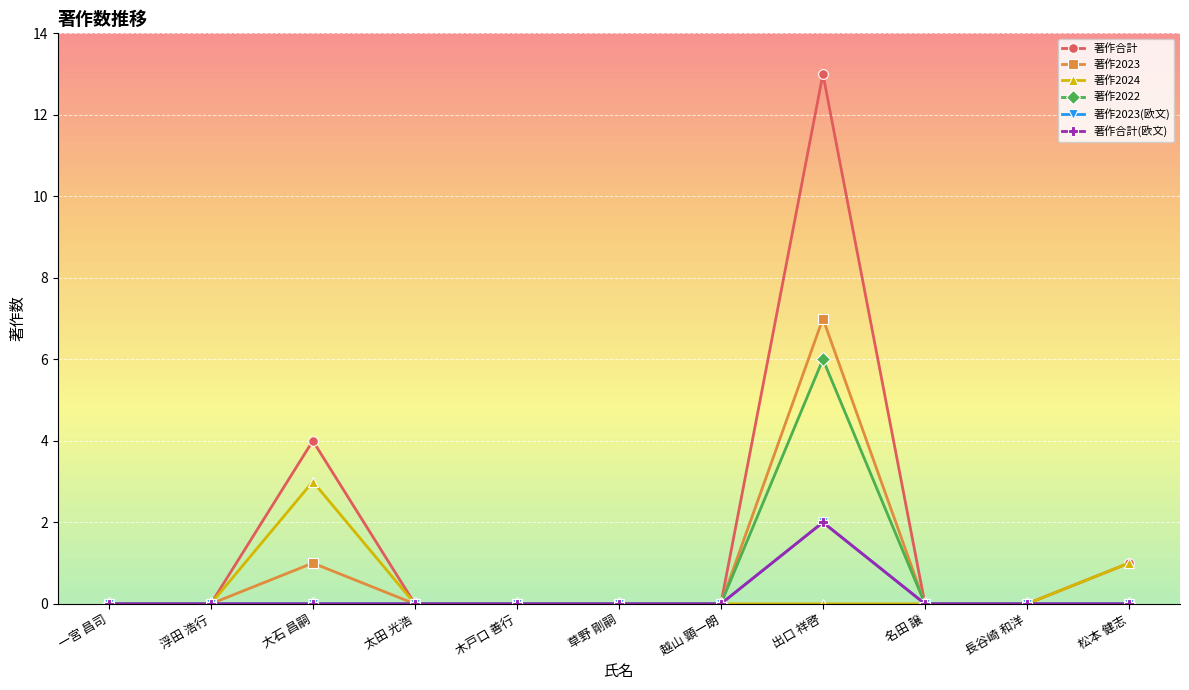

True or false: 著作2022 and 著作合計(欧文) intersect in this chart.

False